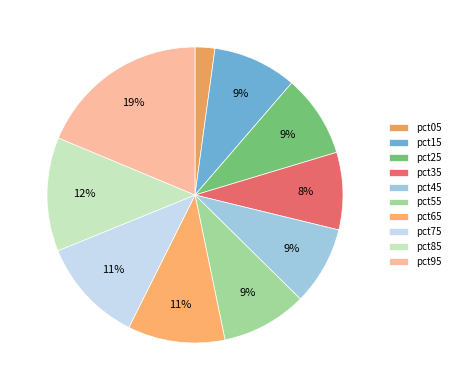

To the nearest percent, what portion does pct05 represent?

2%